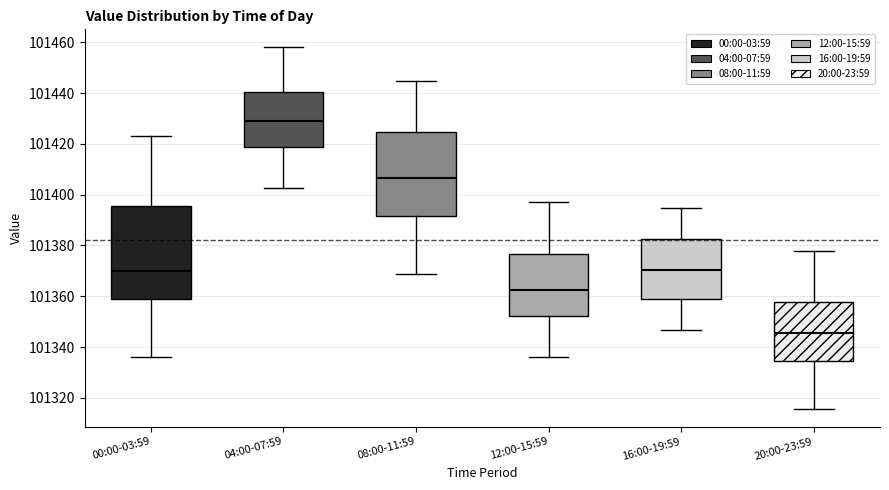

Reading left to right, transcribe this box plot: for each box, give where its median line is, the range the box spans, and where its two whiskers end, as read against the y-axis. The values are not printed on the chart, so give them approximately, as read against the axis.

00:00-03:59: median 101370, box 101360 to 101396, whiskers 101336 to 101424
04:00-07:59: median 101428, box 101418 to 101440, whiskers 101402 to 101458
08:00-11:59: median 101406, box 101392 to 101424, whiskers 101368 to 101444
12:00-15:59: median 101362, box 101352 to 101376, whiskers 101336 to 101398
16:00-19:59: median 101370, box 101358 to 101382, whiskers 101346 to 101394
20:00-23:59: median 101346, box 101334 to 101358, whiskers 101316 to 101378